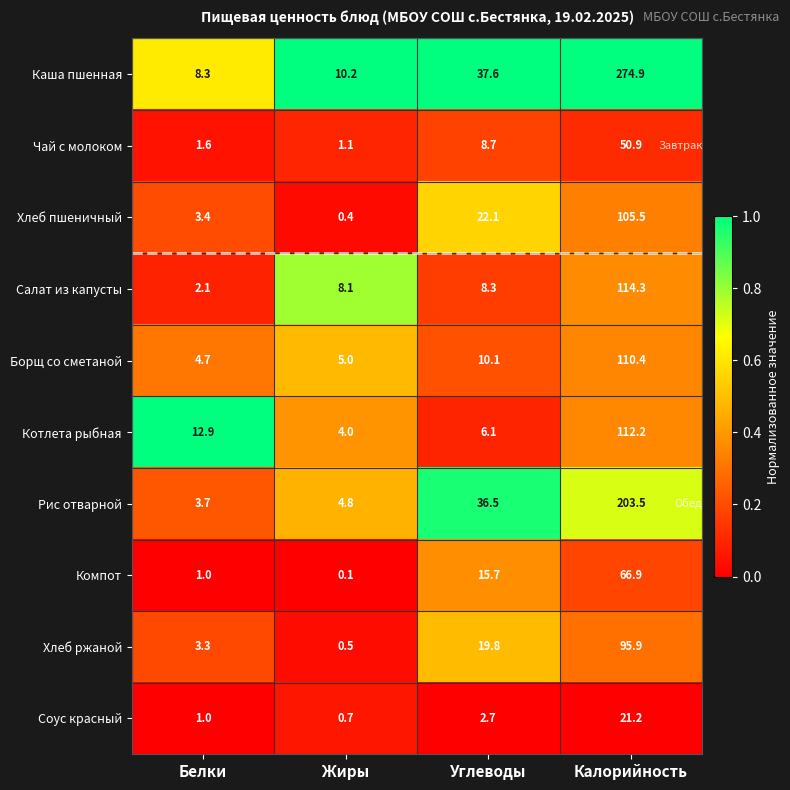

Which series has the largest total across all categories?

Каша пшенная